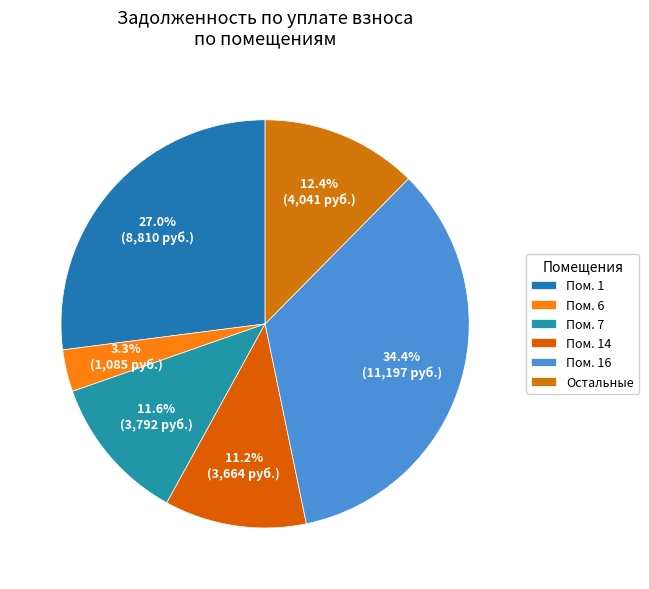

How many slices are in this pie chart?

6